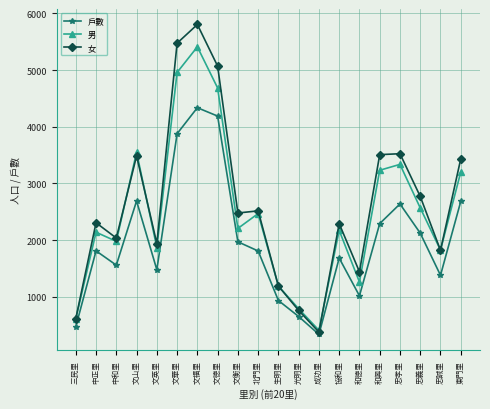

What is the total value across all series at 和德里?

3716